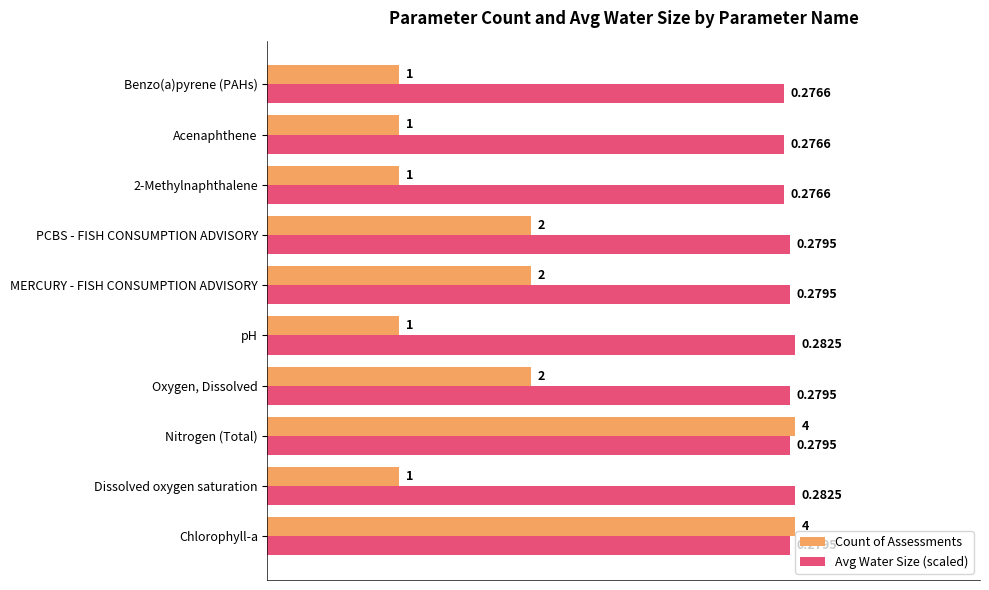

What is the sum of all Count of Assessments values?

19.0